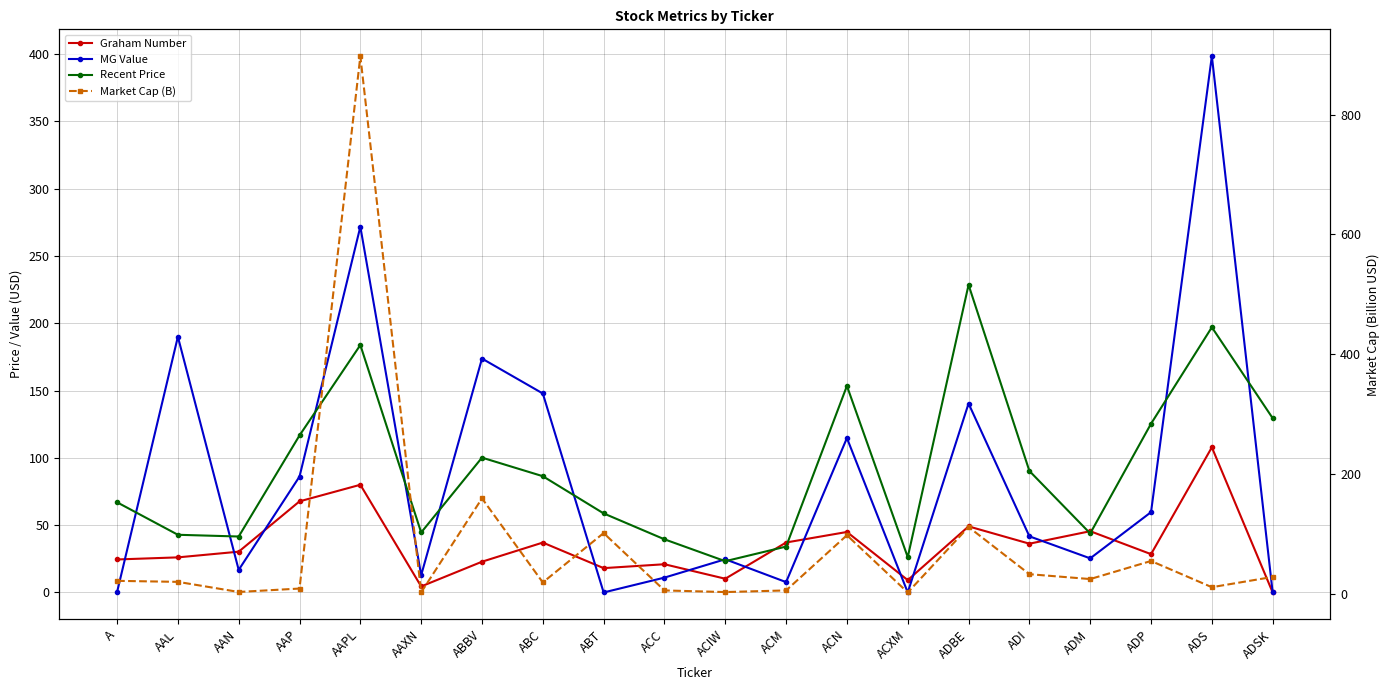

How many lines are shown in the chart?

4